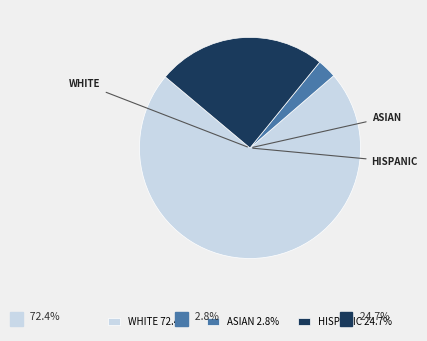

How many segments does this pie chart have?

3